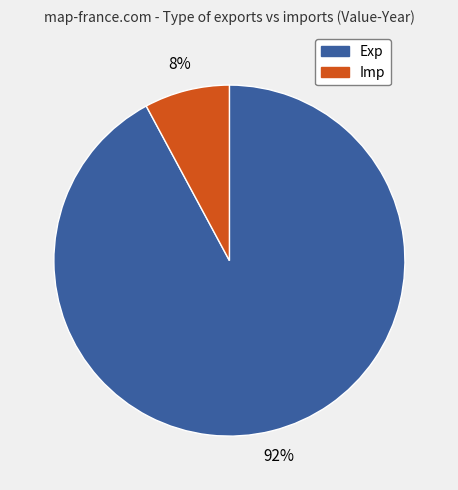

To the nearest percent, what is the difference between the largest and smallest slice percentages?

84%